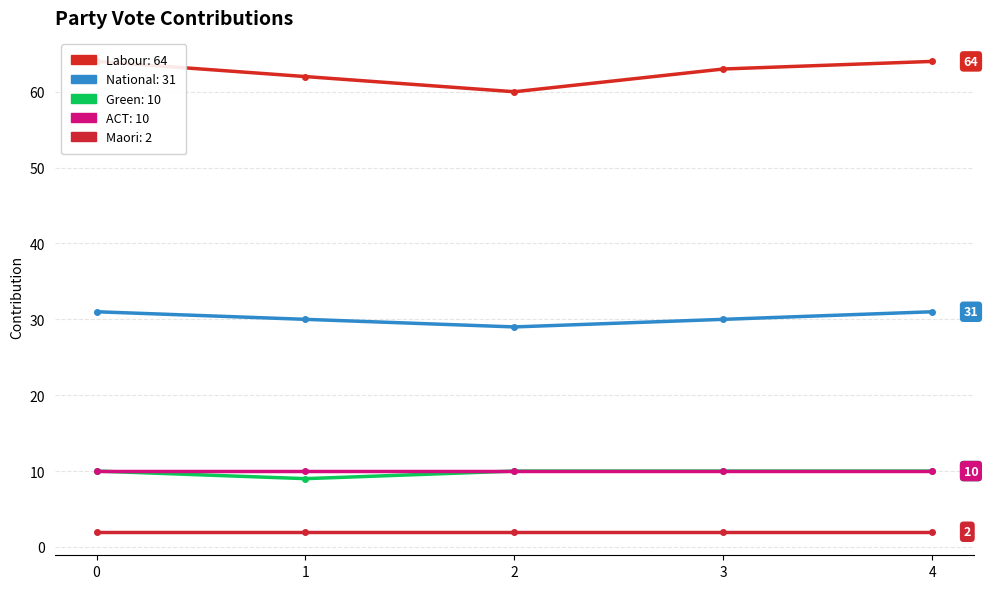

In National, how many points are lower than both neighbors (excluding endpoints)?

1